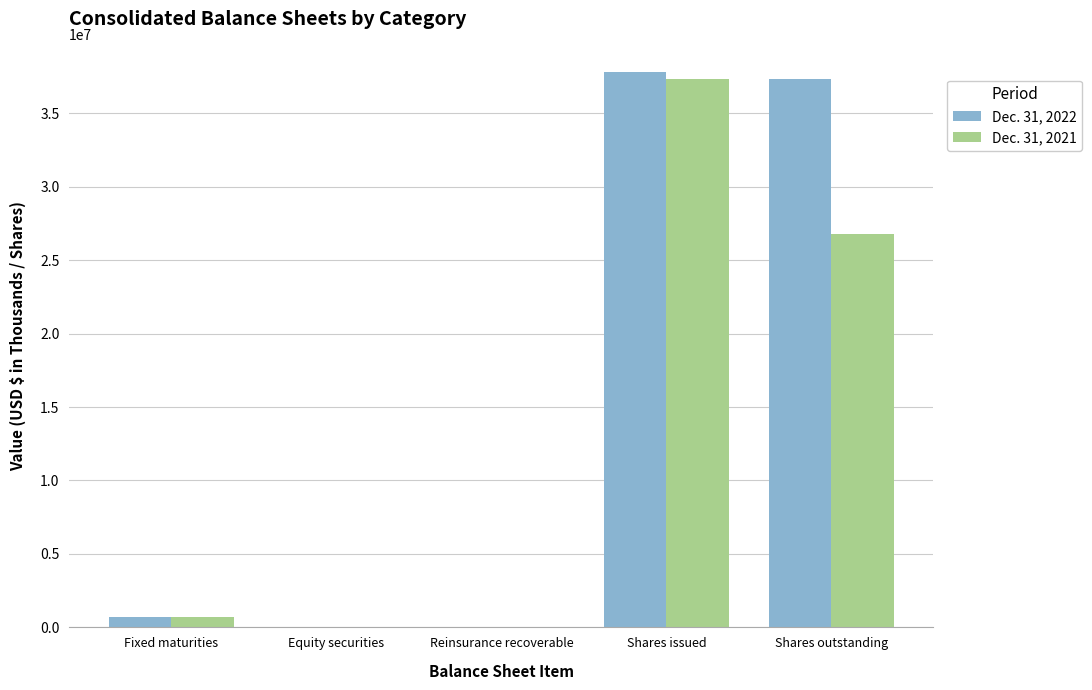

The value of Dec. 31, 2022 at Shares outstanding is 22307389. True or false?

False